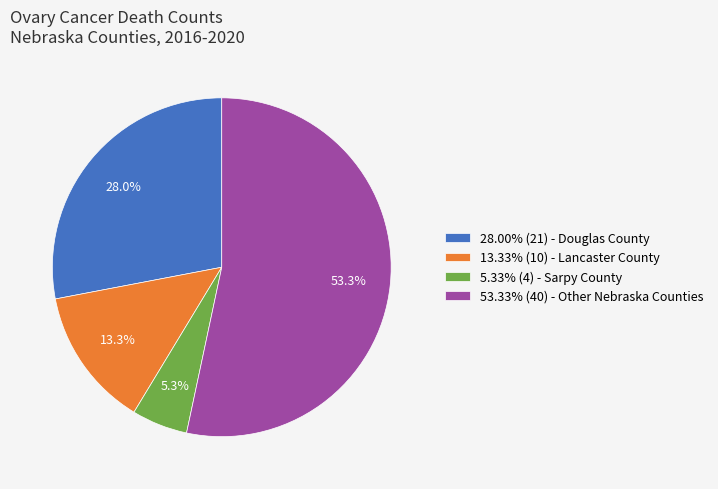

Combined, do 28.00% (21) - Douglas County and 13.33% (10) - Lancaster County account for over 50%?

No